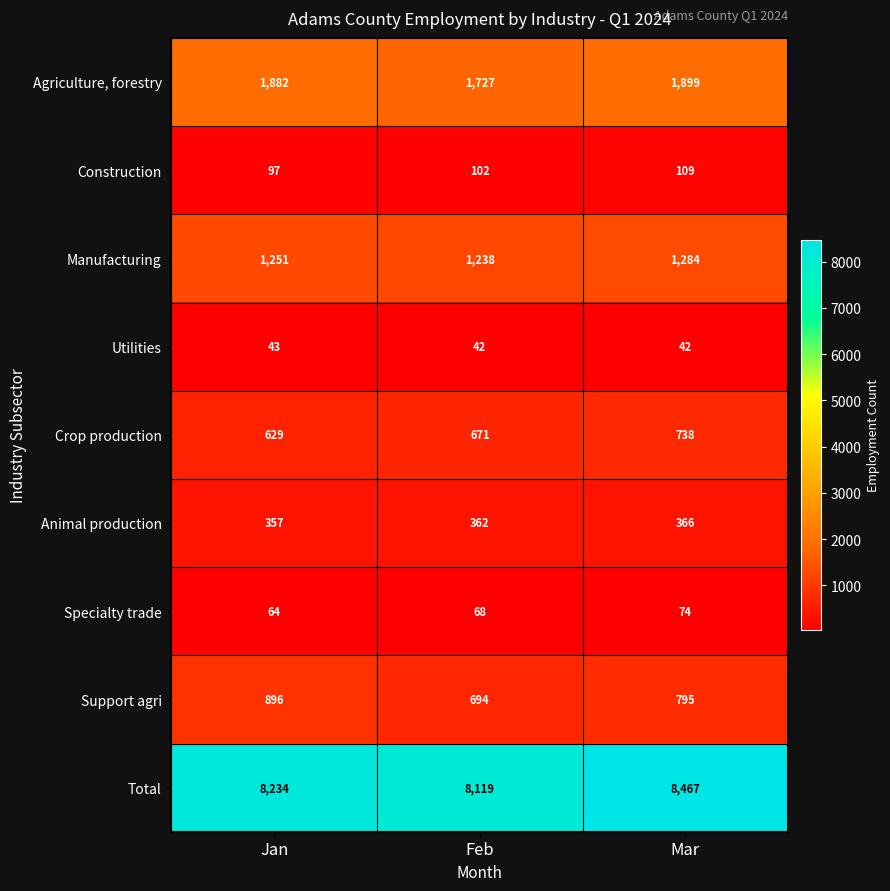

Which category has the highest value across all series?

Mar